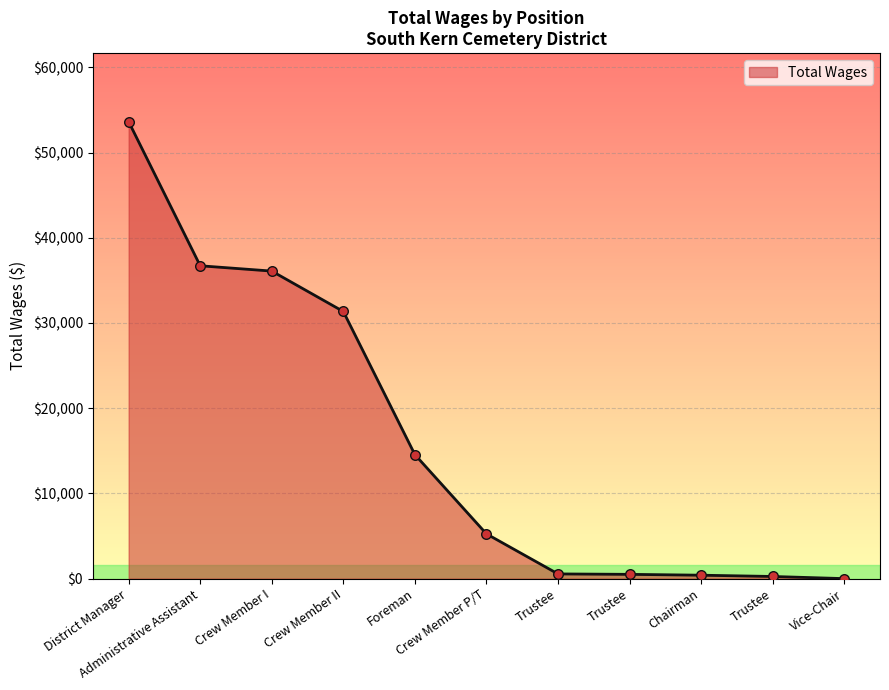

Between Crew Member II and Administrative Assistant, which is larger?

Administrative Assistant